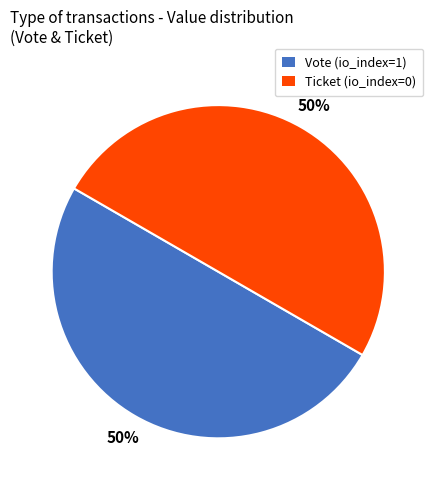

True or false: Vote accounts for 50% of the total.

True